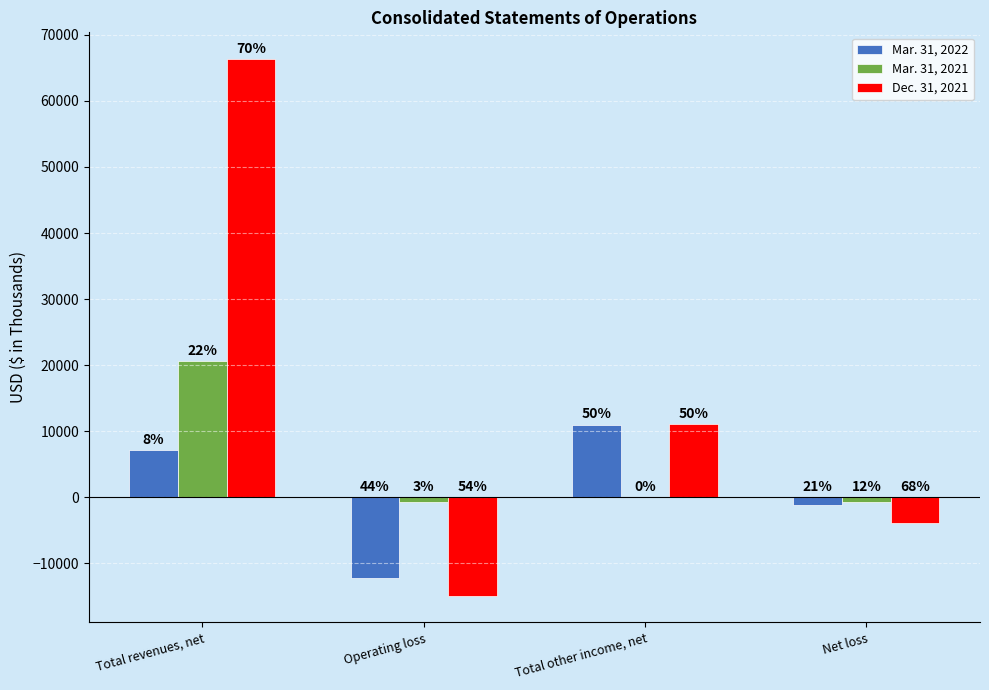

How many groups of bars are there?

4